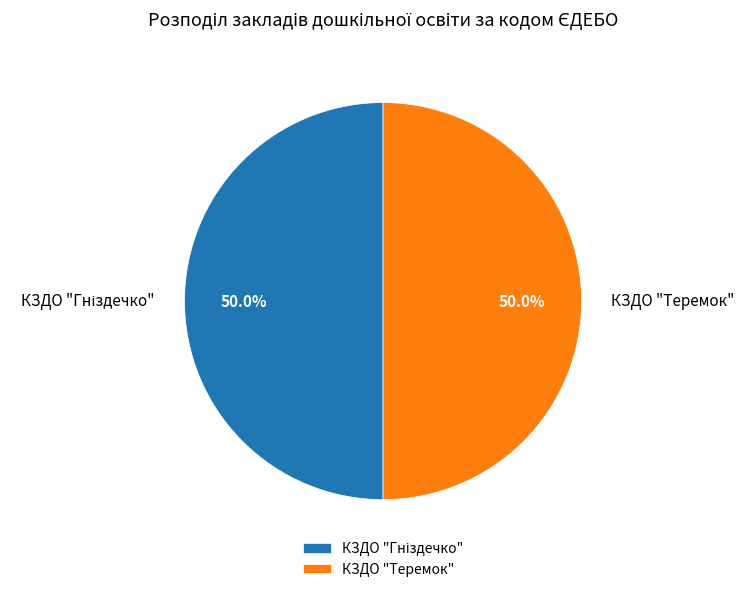

Which slice is the largest?

КЗДО "Гніздечко"